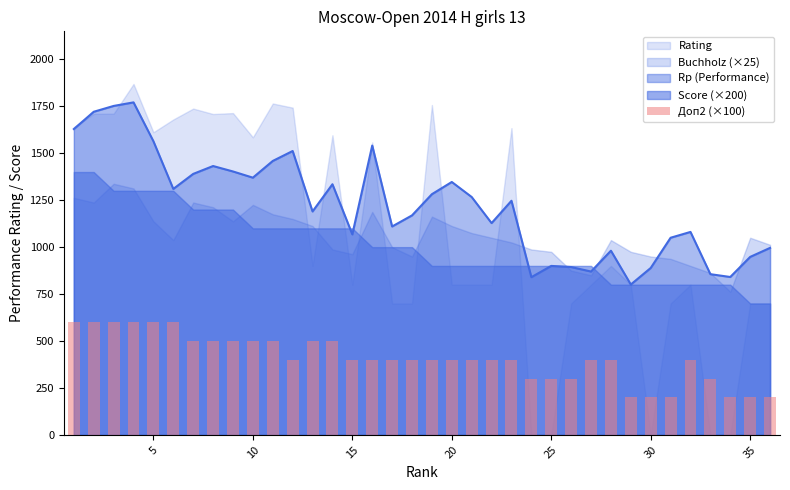

What is the minimum value for Rp (Performance)?

801